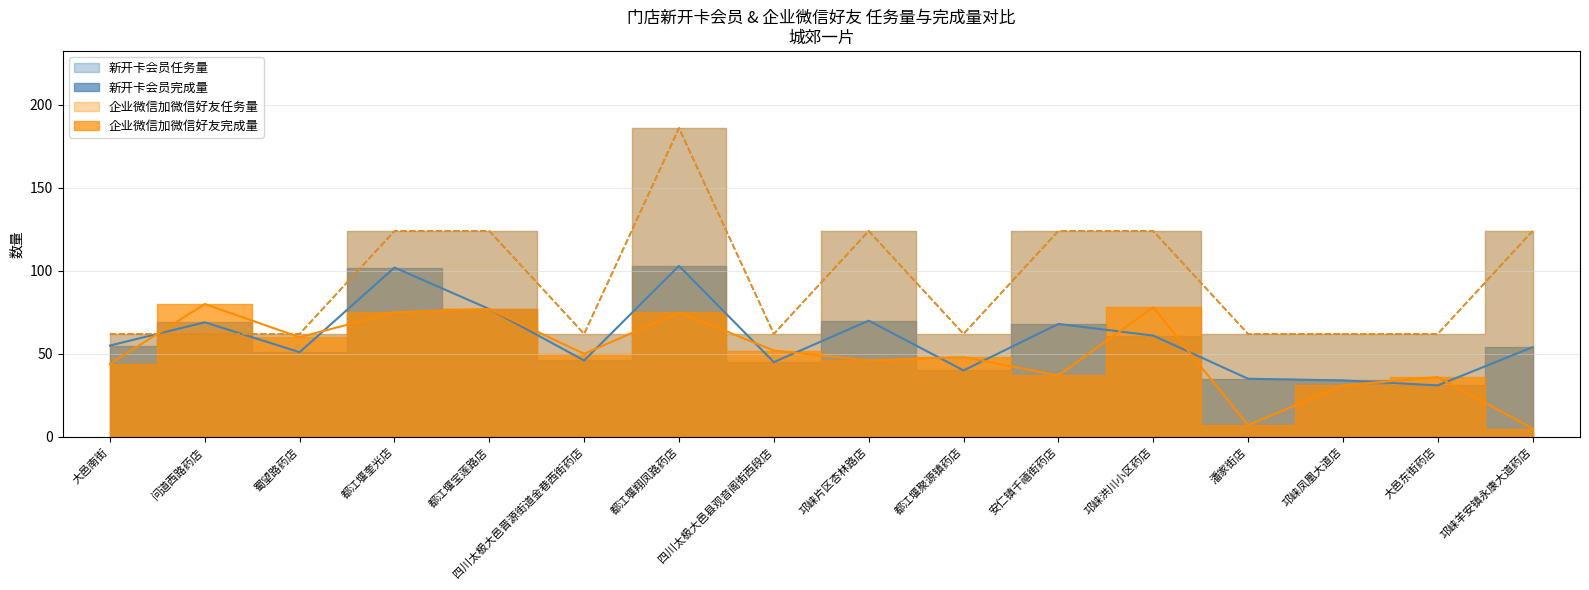

How many lines are shown in the chart?

4